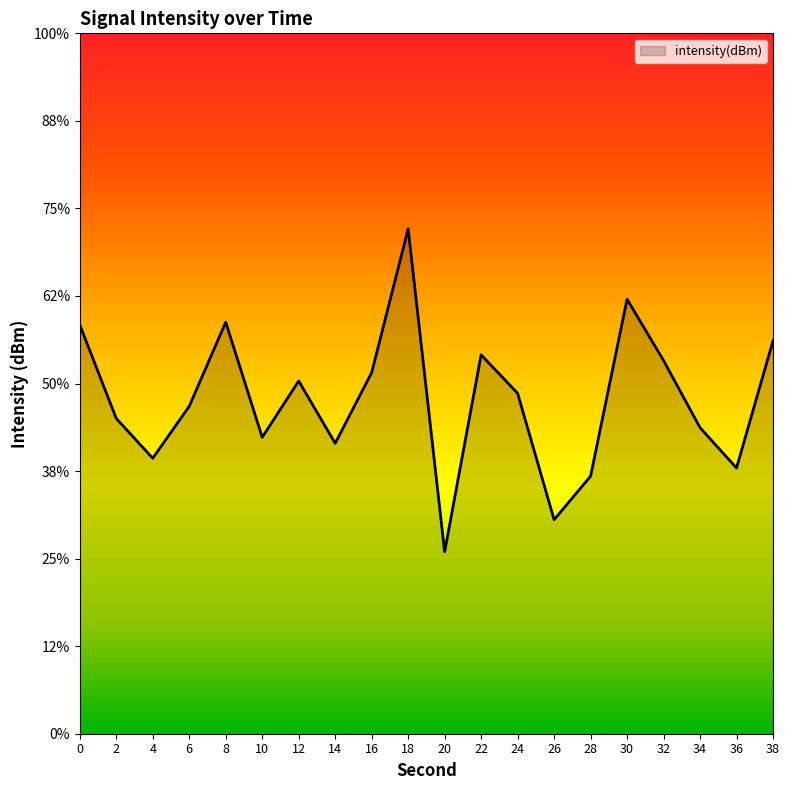

List the labels in order of value, smallest first.

20, 26, 28, 36, 4, 14, 10, 34, 2, 6, 24, 12, 16, 32, 22, 38, 0, 8, 30, 18